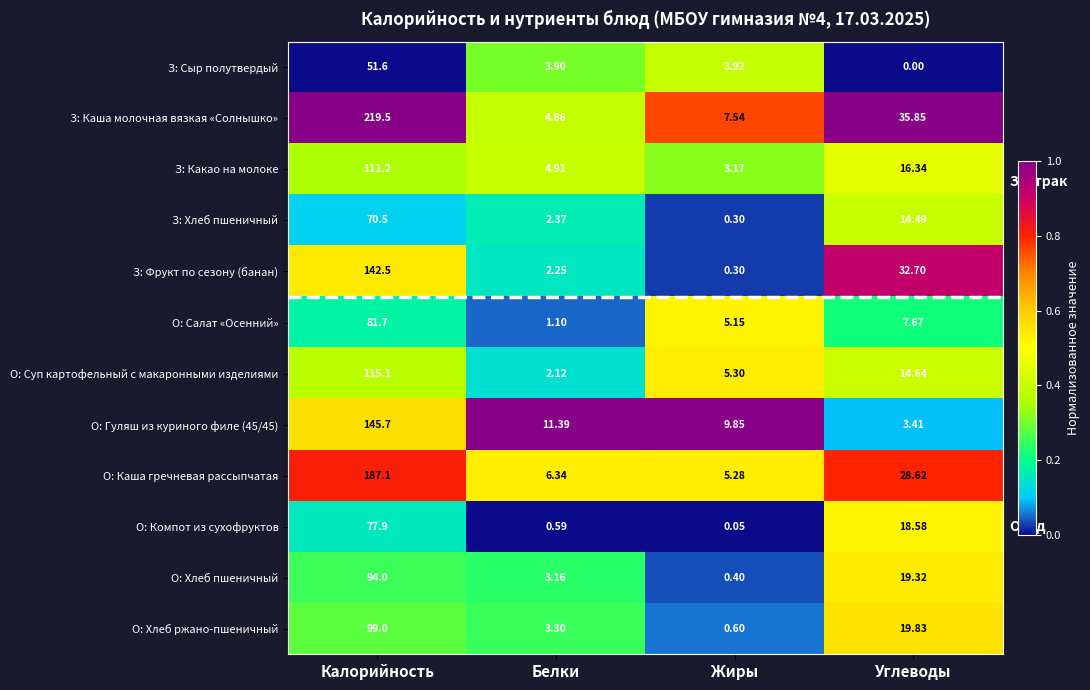

At which label does З: Хлеб пшеничный reach its minimum?

Жиры